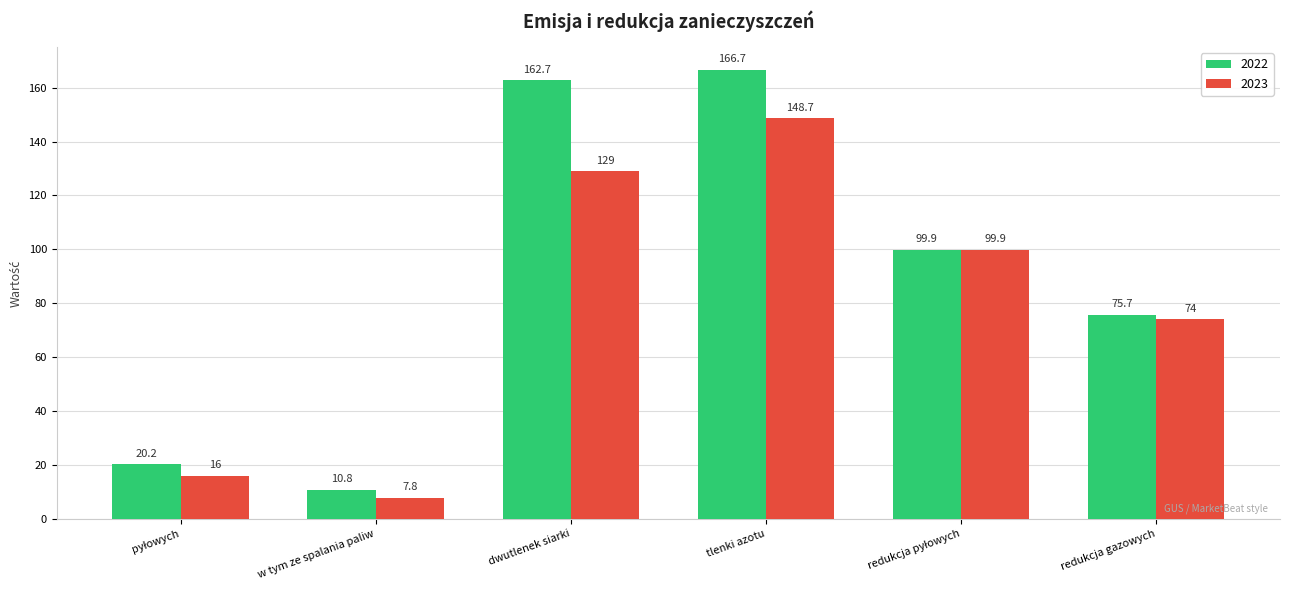

Is the value of 2022 at dwutlenek siarki greater than the value of 2023 at redukcja gazowych?

Yes